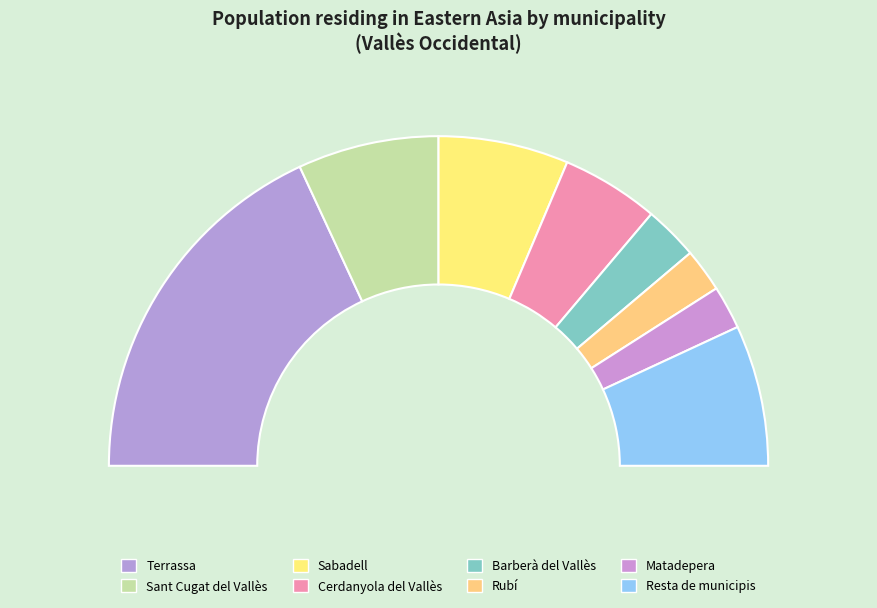

How many slices are in this pie chart?

8